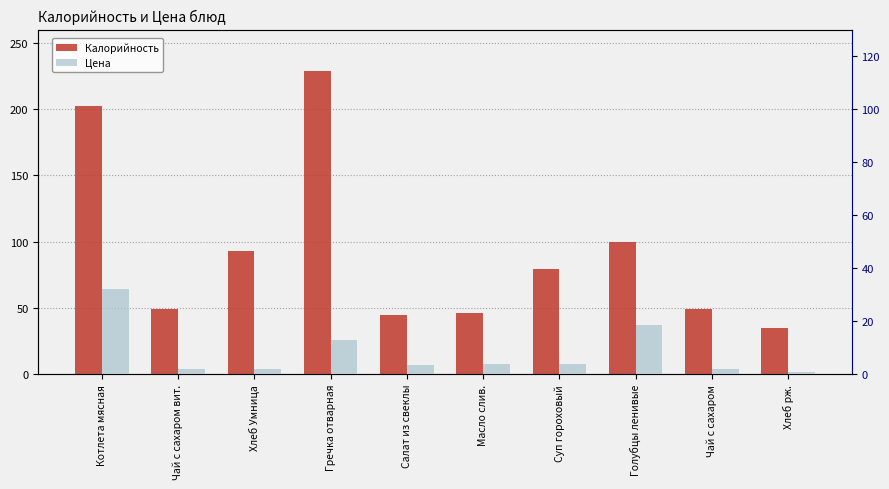

What is the difference between the maximum and second lowest values in the Калорийность series?

184.0